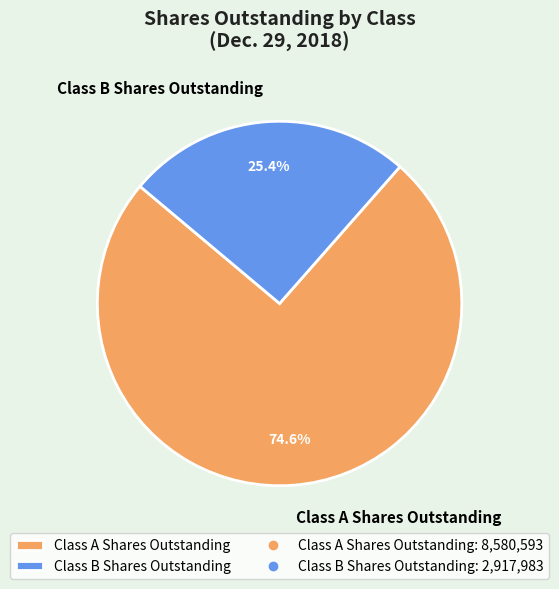

Which category has the biggest portion of the pie?

Class A Shares Outstanding